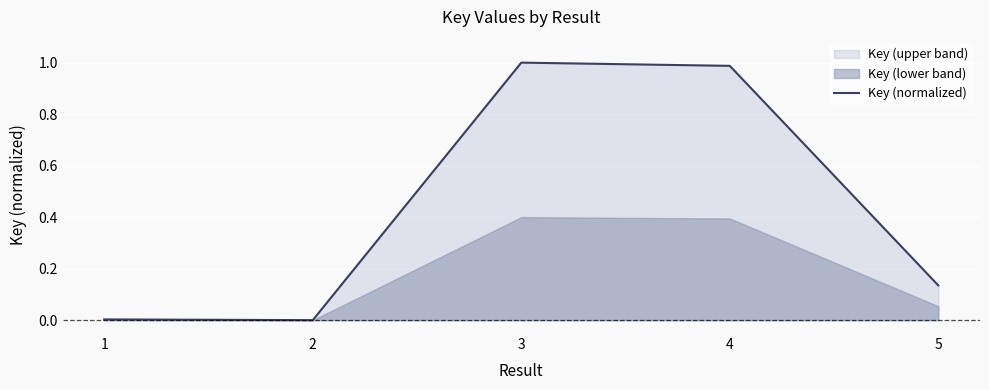

At which category does the data reach its first local valley?

2